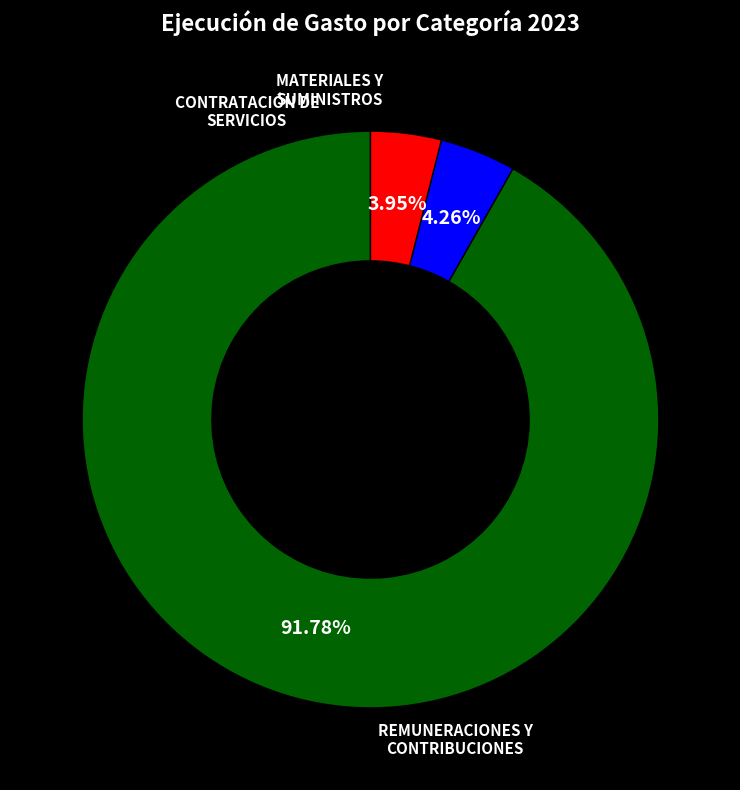

Is there a majority slice in this chart?

Yes